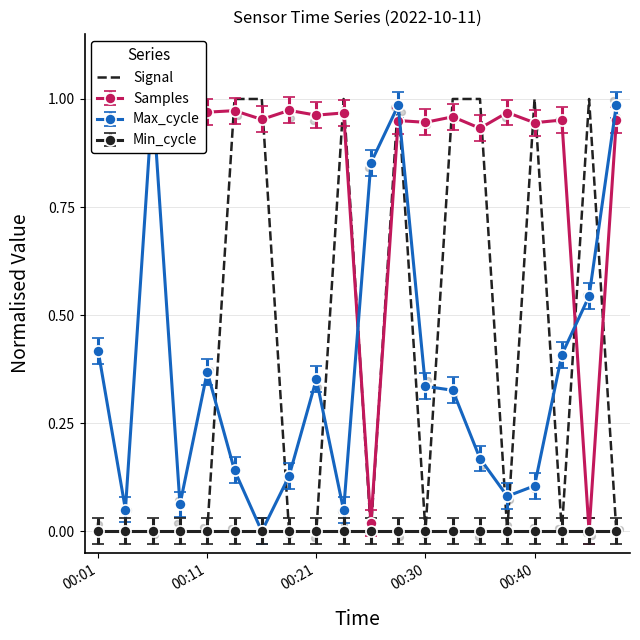

True or false: Signal has a value of 1 at 00:11.

False